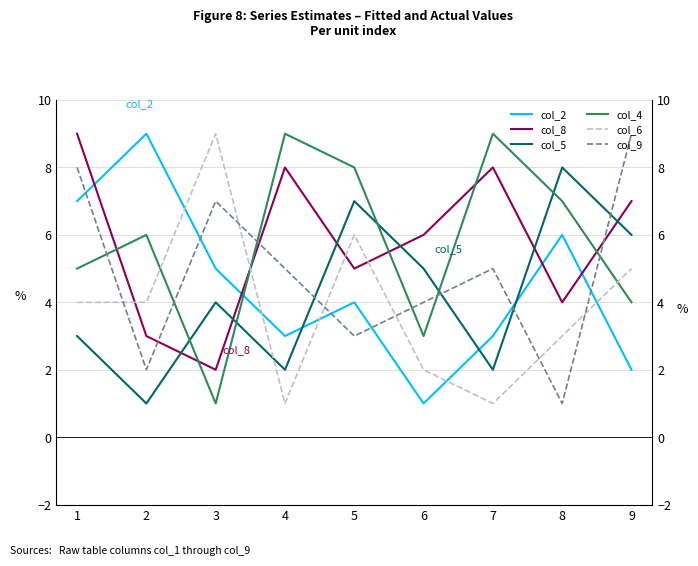

Where does the col_6 series first go above 4?

3